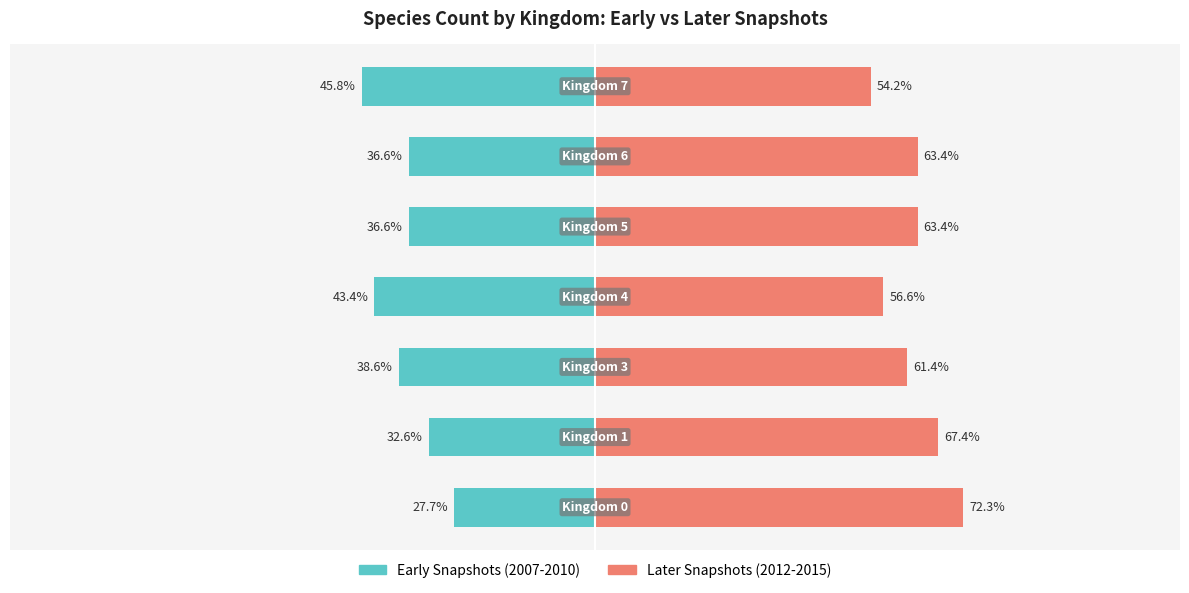

What is the sum of all Later Snapshots (2012-2015) values?

438.8